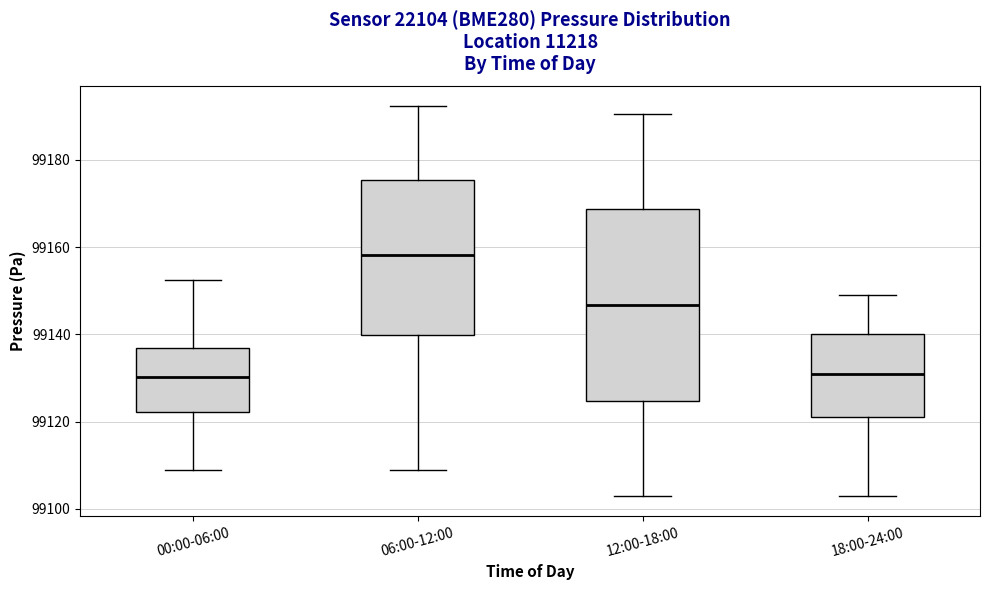

Reading left to right, transcribe this box plot: for each box, give where its median line is, the range the box spans, and where its two whiskers end, as read against the y-axis. The values are not printed on the chart, so give them approximately, as read against the axis.

00:00-06:00: median 99130, box 99122 to 99136, whiskers 99108 to 99152
06:00-12:00: median 99158, box 99140 to 99176, whiskers 99108 to 99192
12:00-18:00: median 99146, box 99124 to 99168, whiskers 99102 to 99190
18:00-24:00: median 99130, box 99122 to 99140, whiskers 99102 to 99150